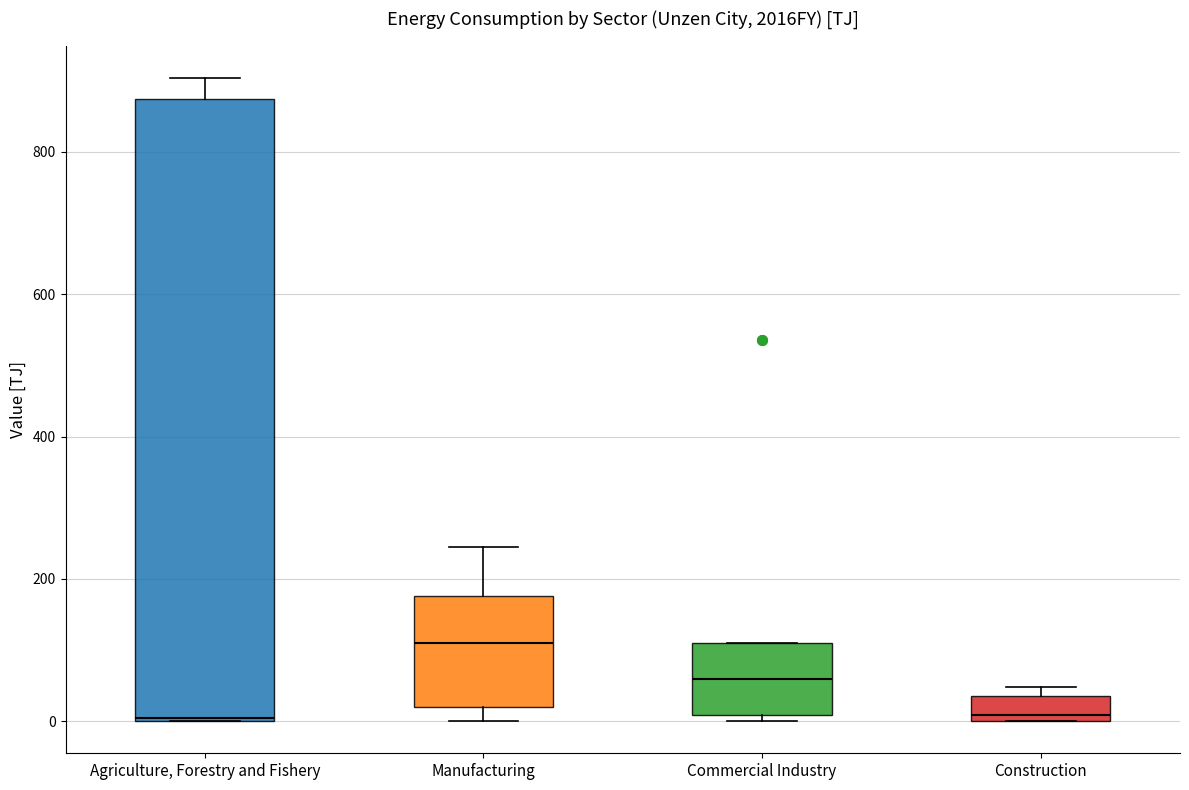

Comparing the boxes themselves (not the whiskers), which one is the tallest?

Agriculture, Forestry and Fishery